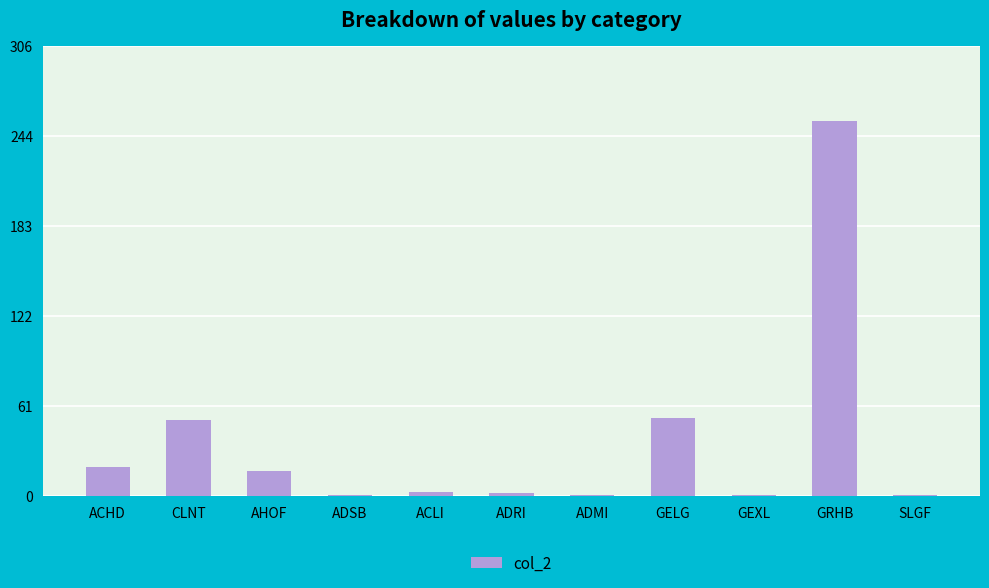

How many bars are there in total?

11